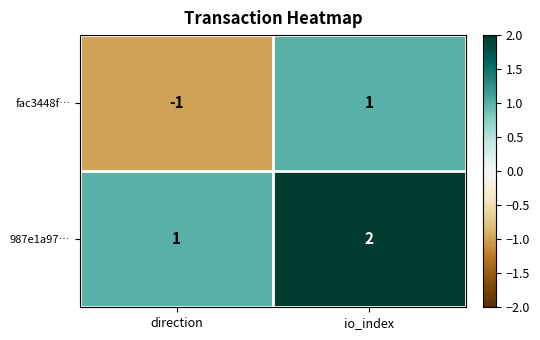

Reading left to right, list all the values displayed in this chart.

fac3448f…: -1	1
987e1a97…: 1	2